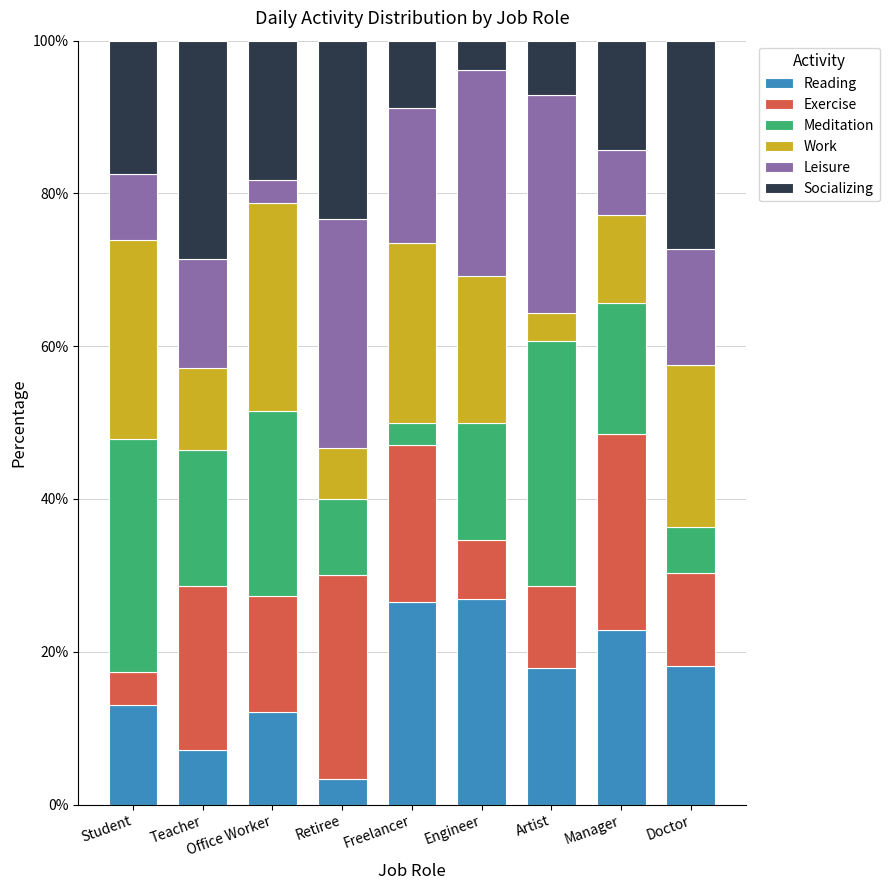

True or false: Reading has a value of 17.9 at Artist.

True